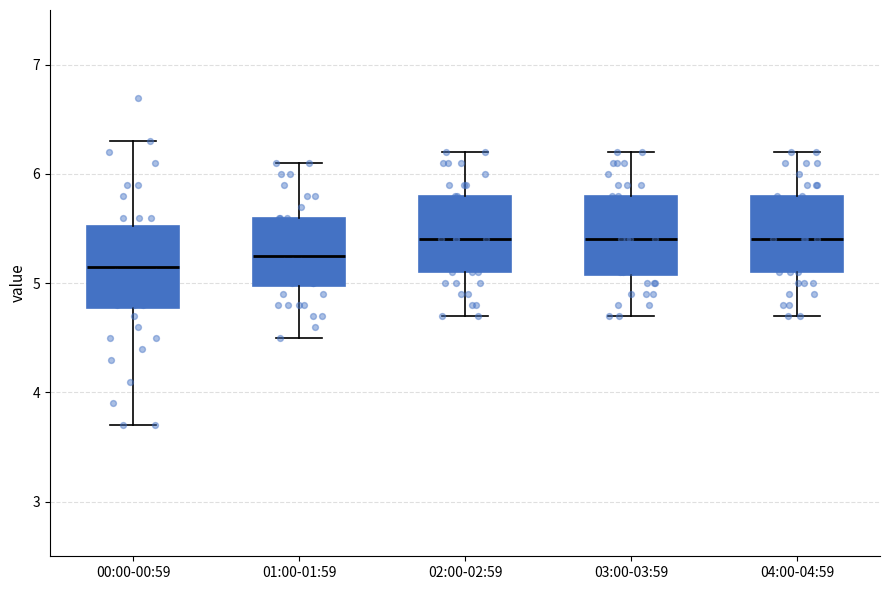

Which box's median line is the lowest?

00:00-00:59